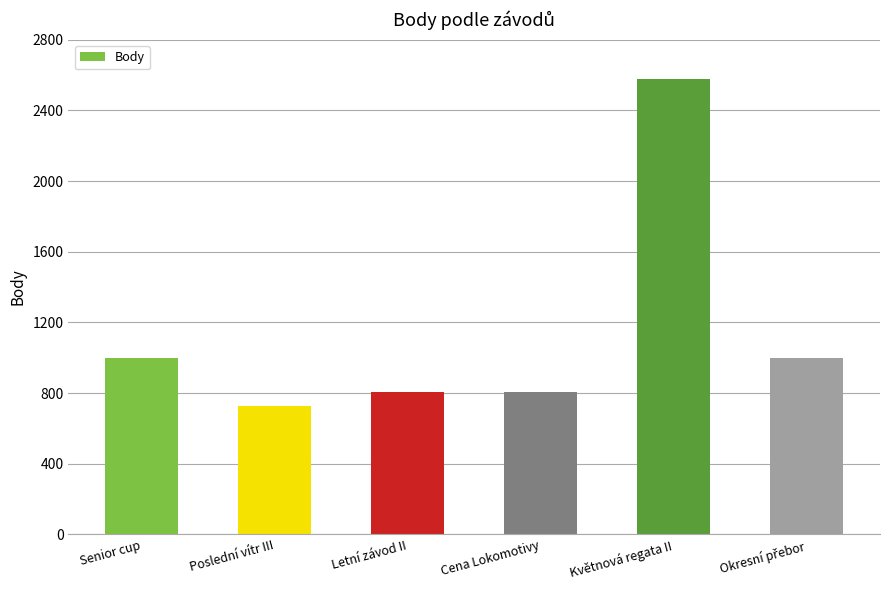

At which category does the chart reach its peak across all series?

Květnová regata II